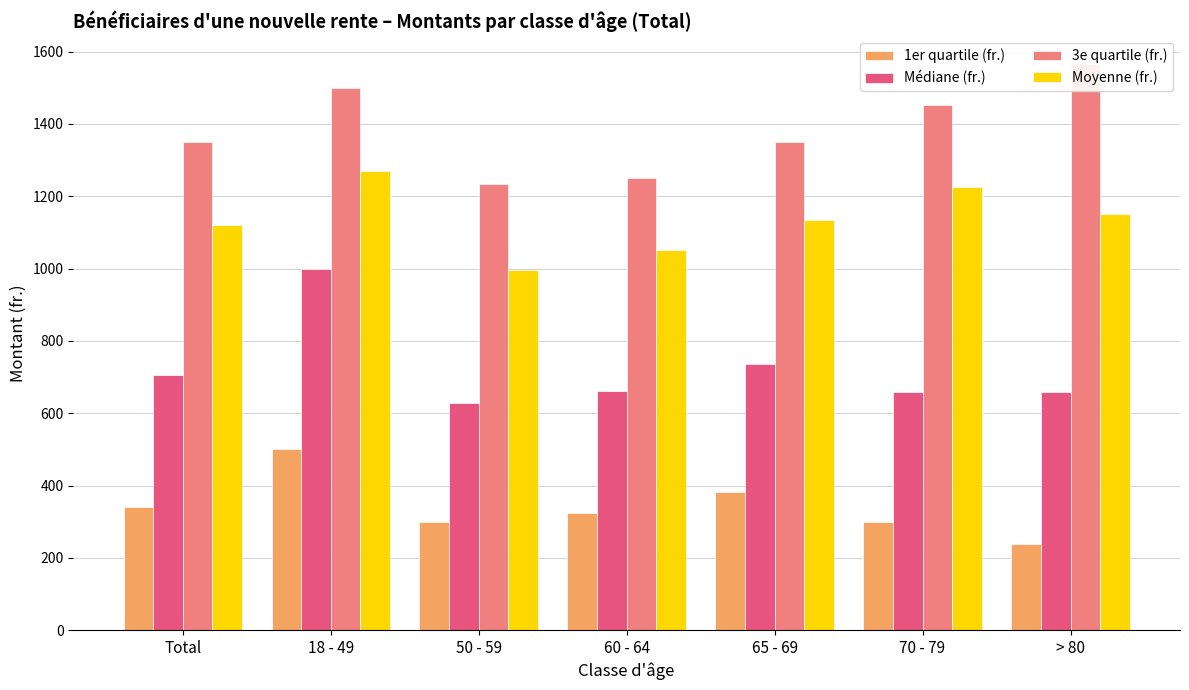

What are all the series names shown in the legend?

1er quartile (fr.), Médiane (fr.), 3e quartile (fr.), Moyenne (fr.)